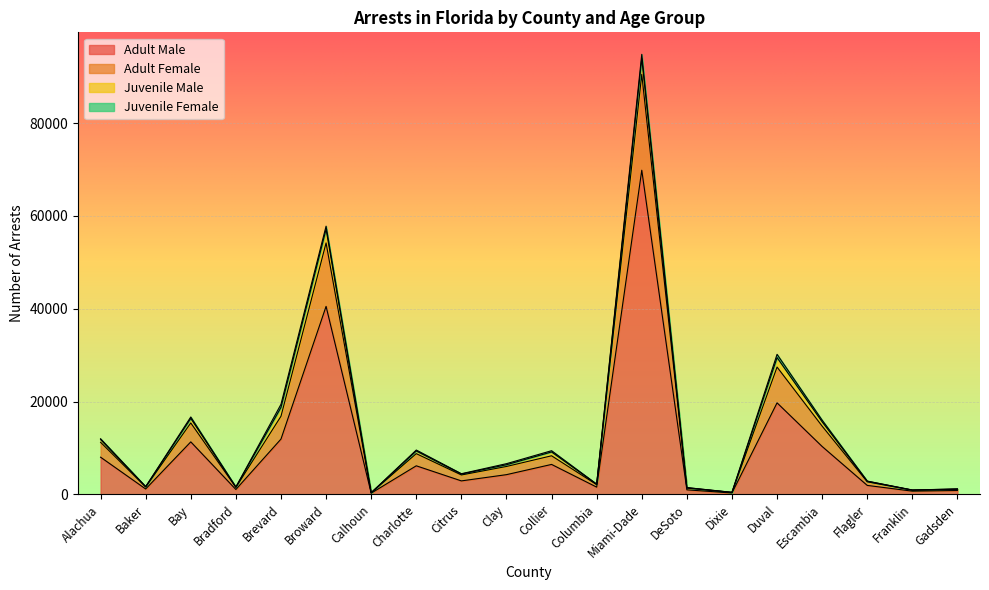

What is the total value across all series at Clay?

6606